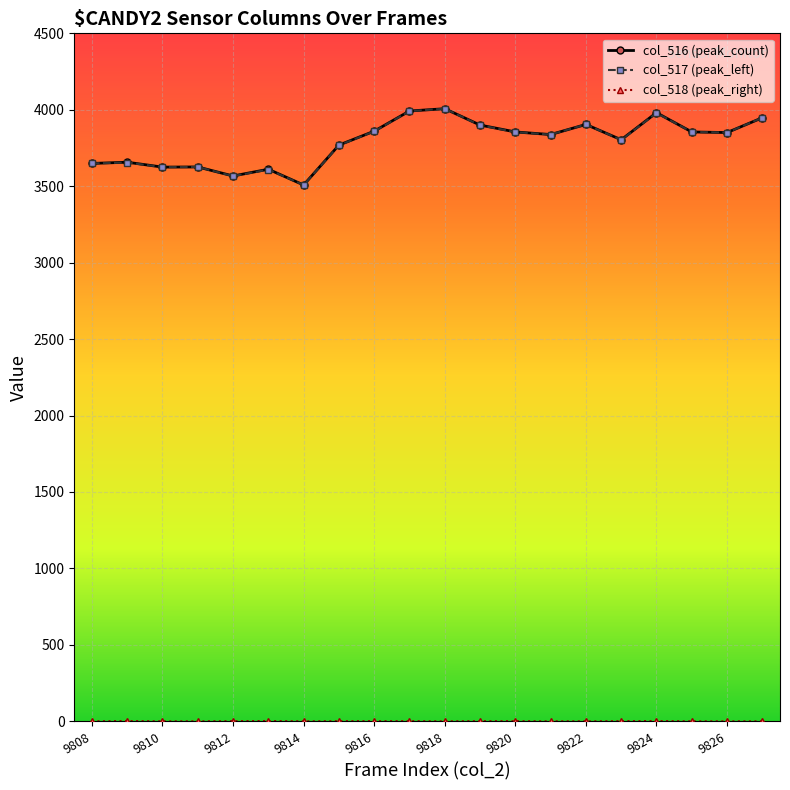

How many categories are shown in the chart?

20